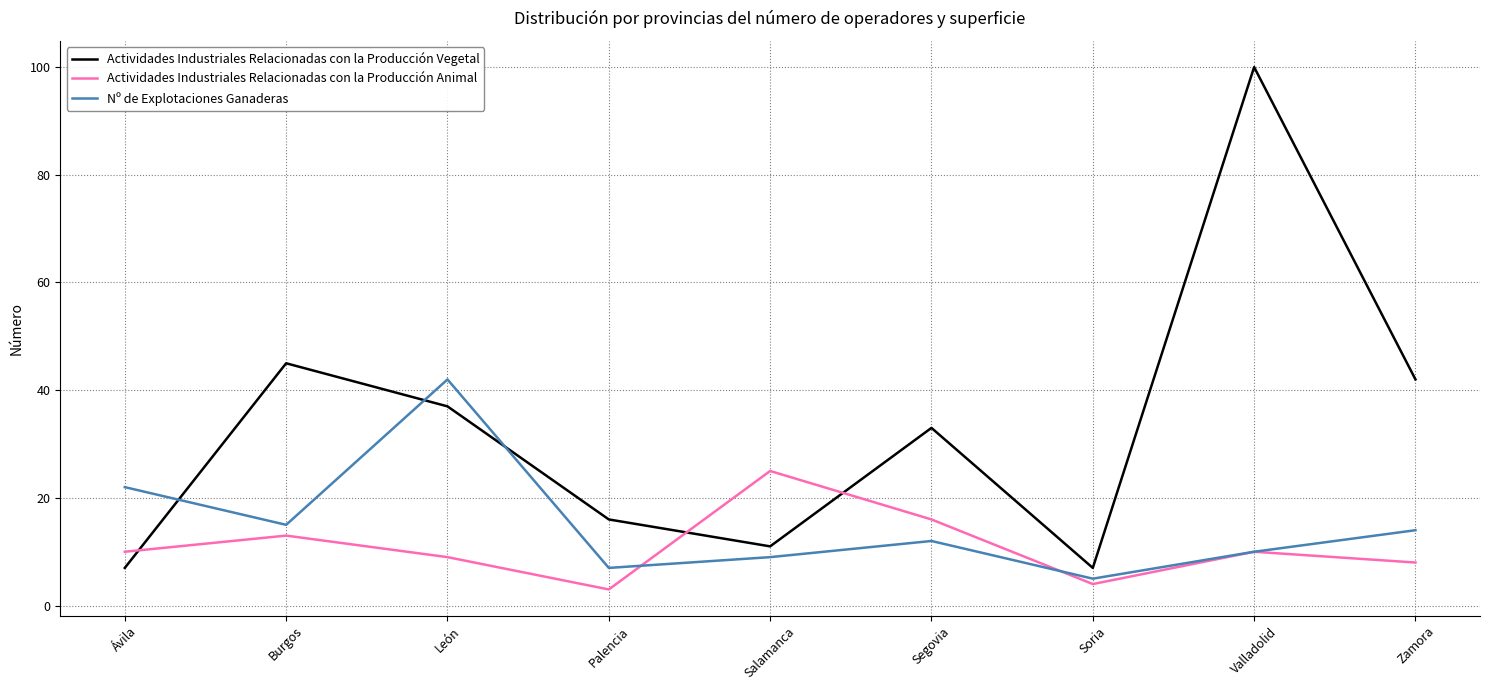

At which label does Actividades Industriales Relacionadas con la Producción Vegetal reach its peak?

Valladolid